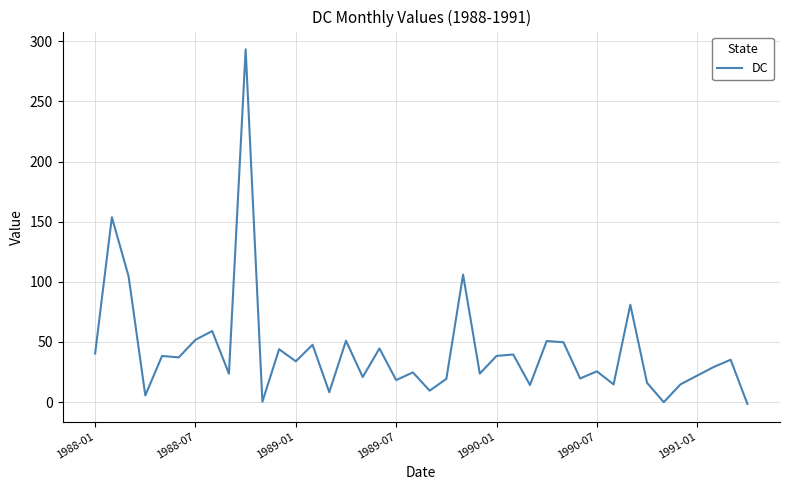

How many lines are shown in the chart?

1